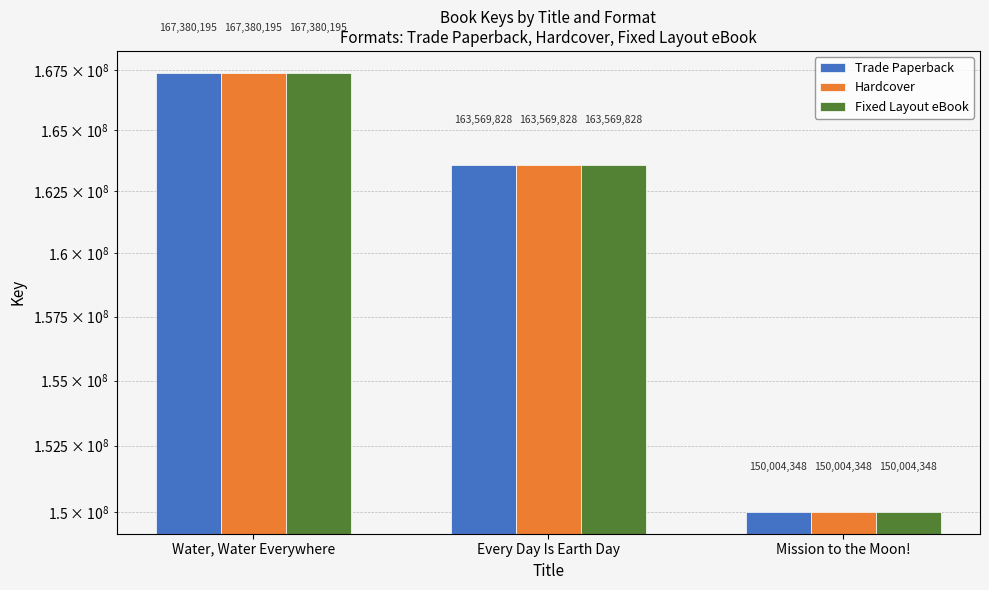

True or false: Trade Paperback has a value of 80816841 at Every Day Is Earth Day.

False